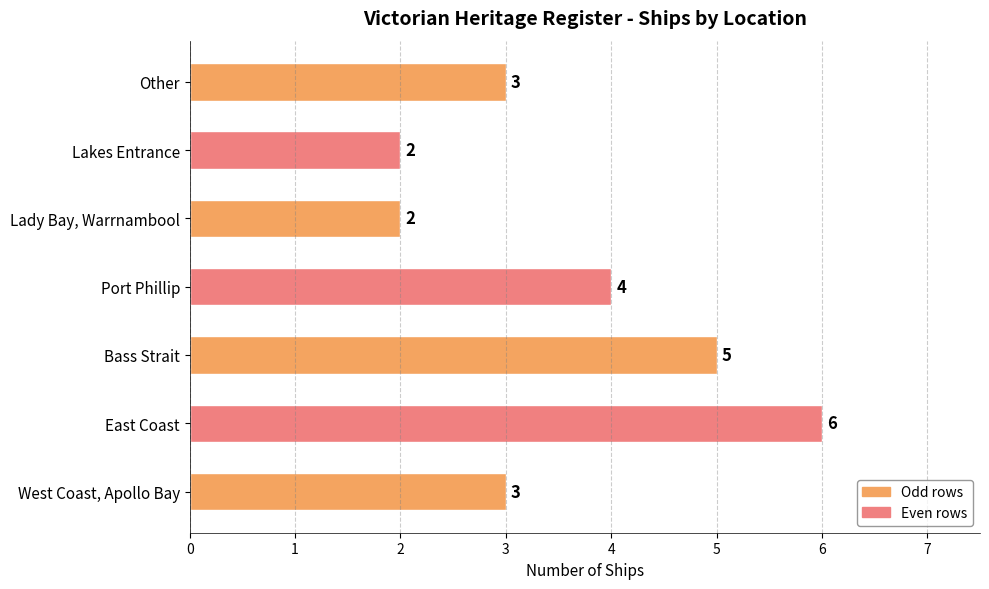

Reading bottom to top, list all the values displayed in this chart.

3	6	5	4	2	2	3